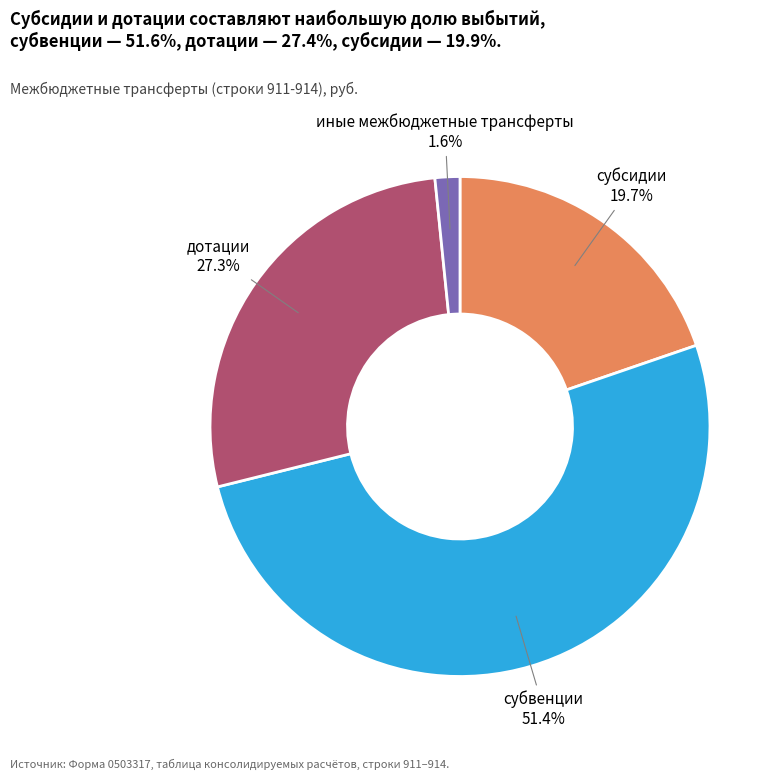

To the nearest percent, what is the difference between the largest and smallest slice percentages?

50%